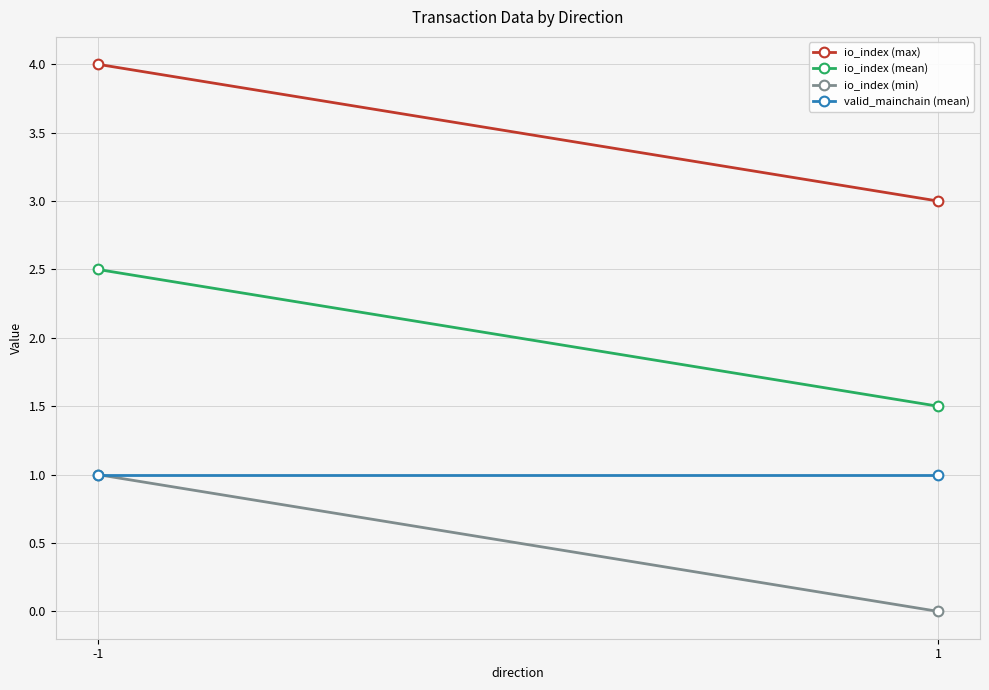

What is the total value across all series at -1?

8.5